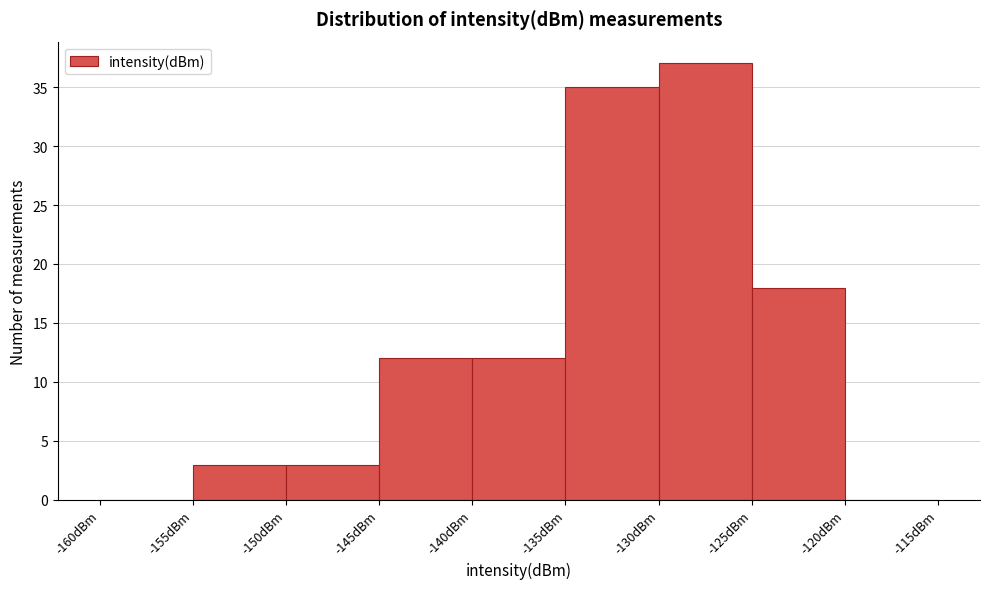

Reading left to right, transcribe this chart: for each bar, give the range it covers on the x-axis and its height. The values are not printed on the chart, so give them approximately, as read against the axis.

-160 to -155: 0
-155 to -150: 3
-150 to -145: 3
-145 to -140: 12
-140 to -135: 12
-135 to -130: 35
-130 to -125: 37
-125 to -120: 18
-120 to -115: 0